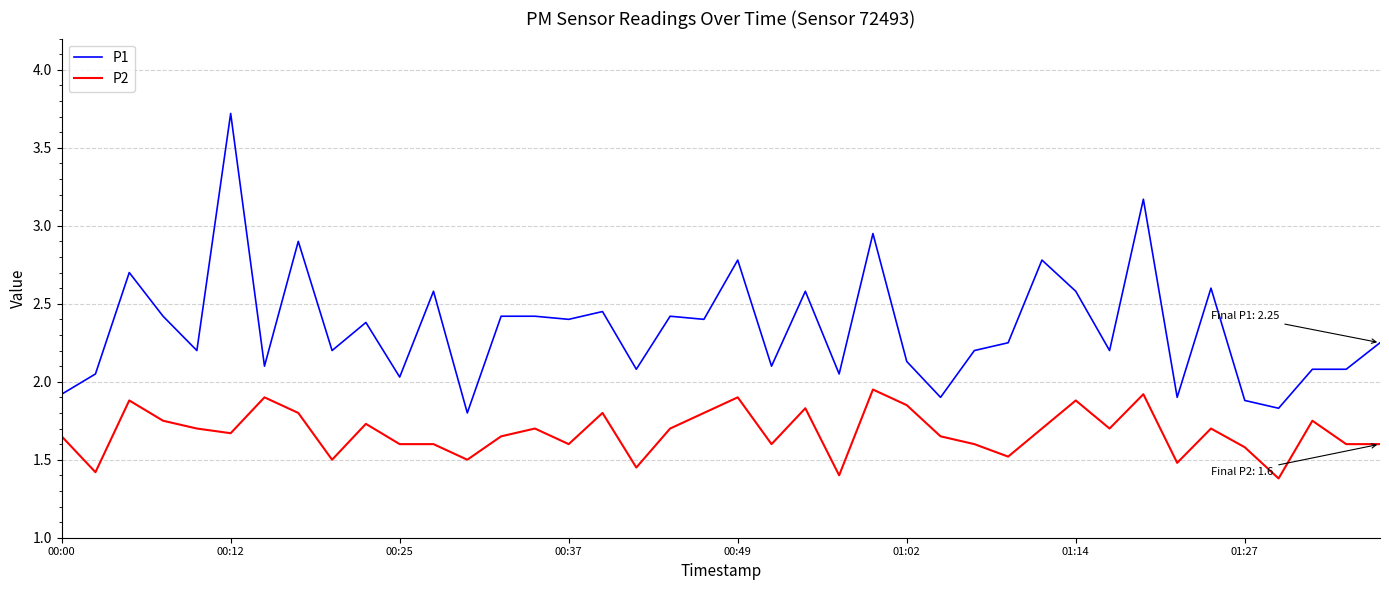

Which series has the widest spread of values?

P1